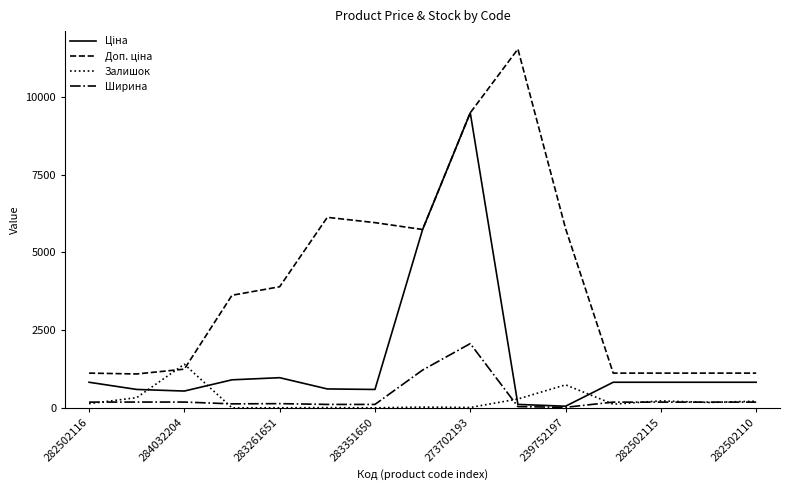

What is the greatest value displayed?

11537.0